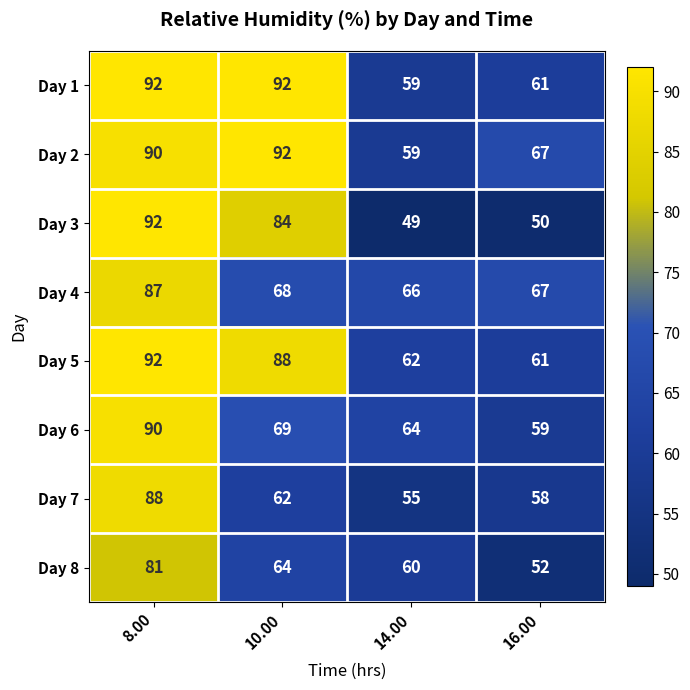

What is the spread (max minus min) of values at 14.00?

17